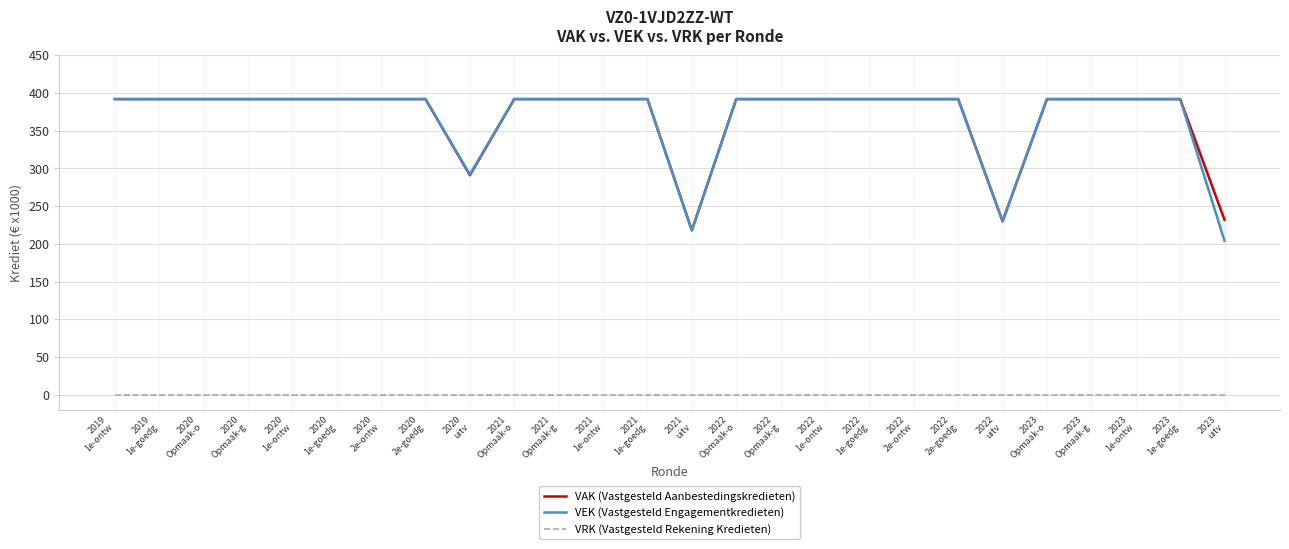

What is the difference between the maximum and minimum values in the VEK (Vastgesteld Engagementkredieten) series?

188